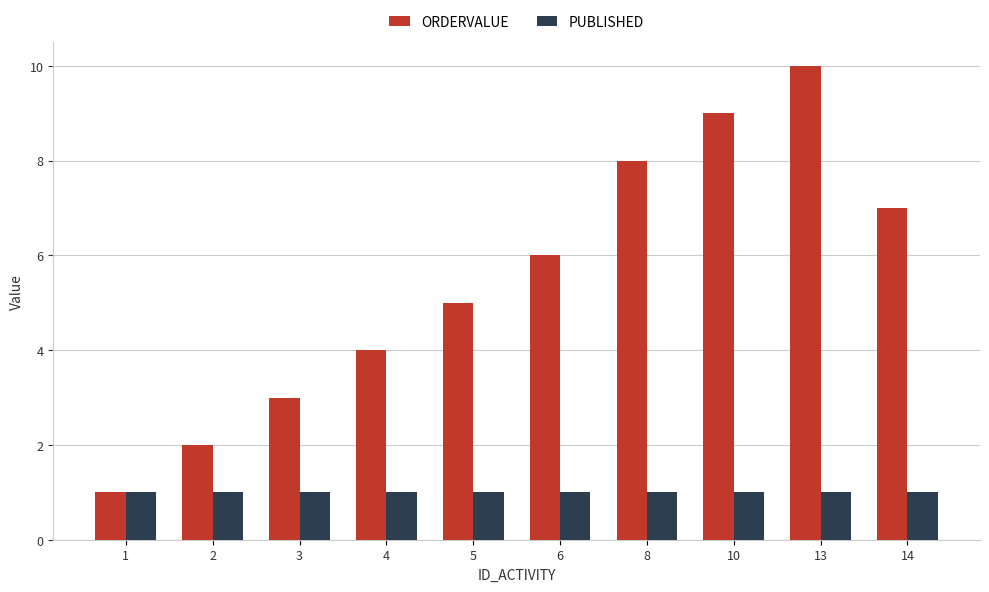

The value of ORDERVALUE at 14 is 7. True or false?

True